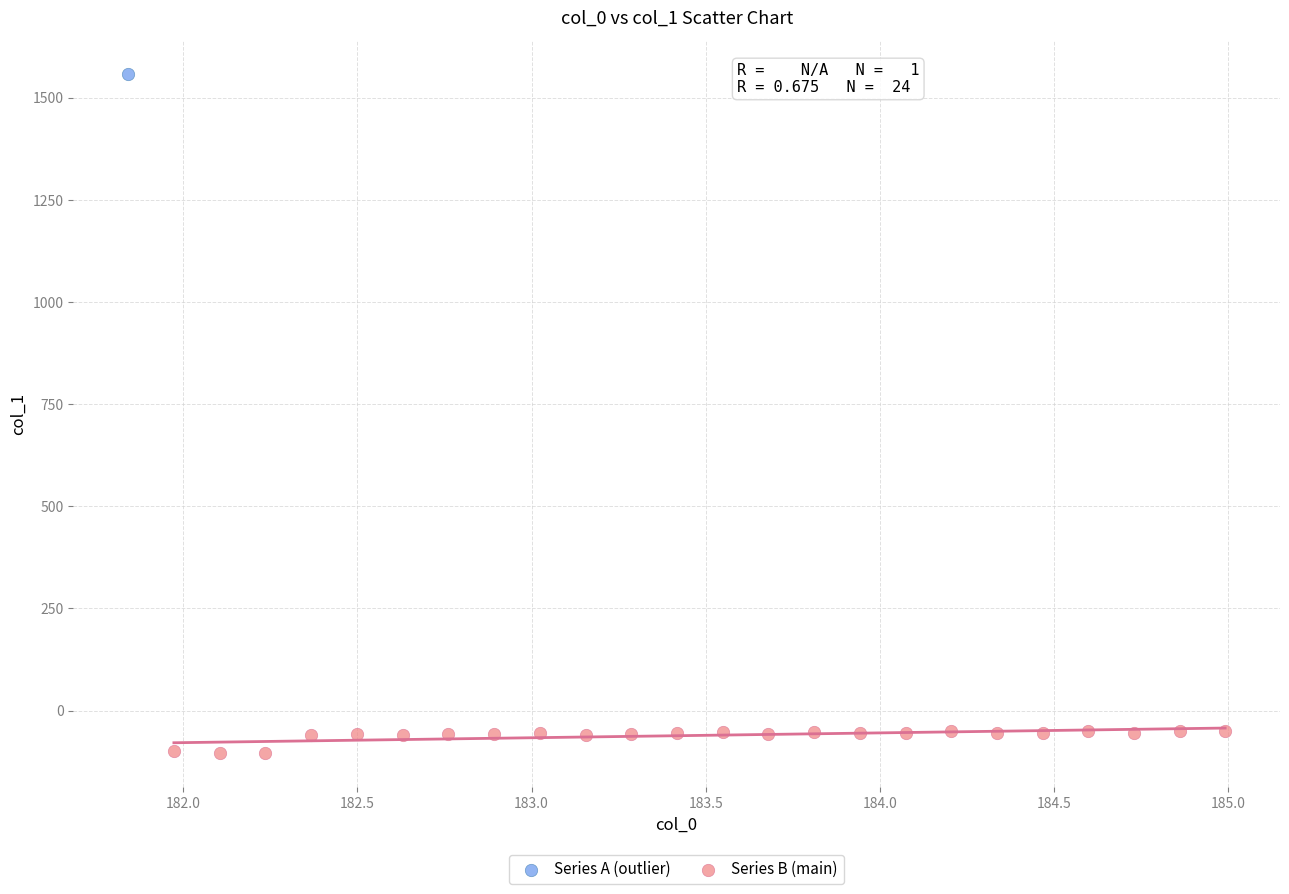

What are all the series names shown in the legend?

Series A (outlier), Series B (main)